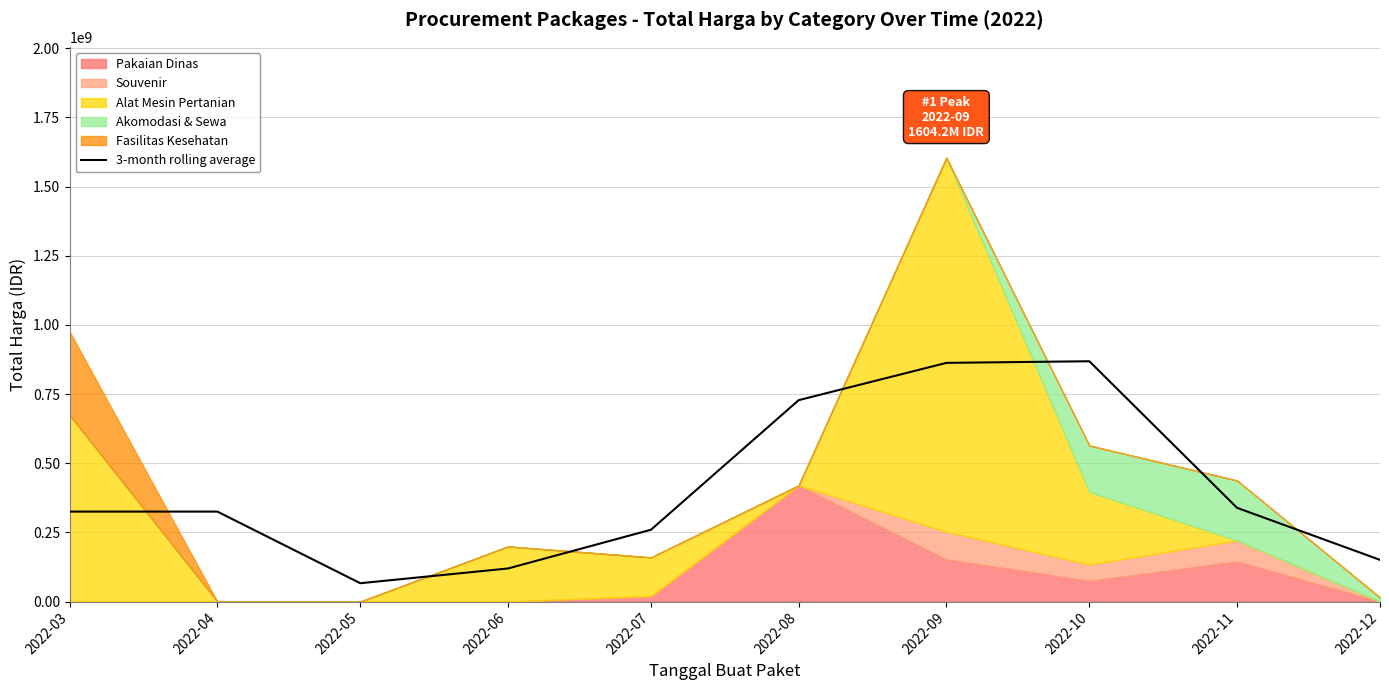

At which label is the value closest to 467531691?

2022-11